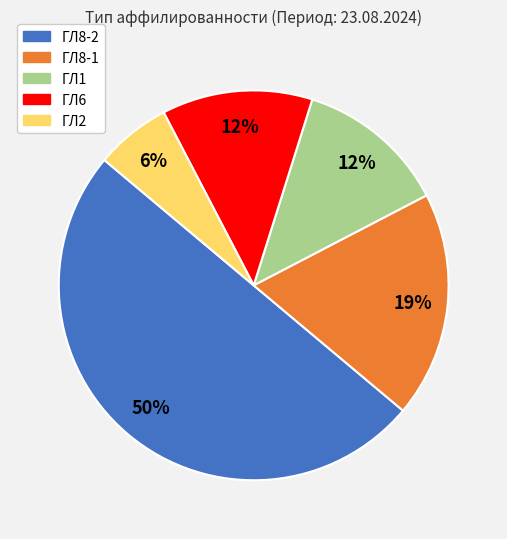

Between ГЛ8-1 and ГЛ8-2, which is larger?

ГЛ8-2